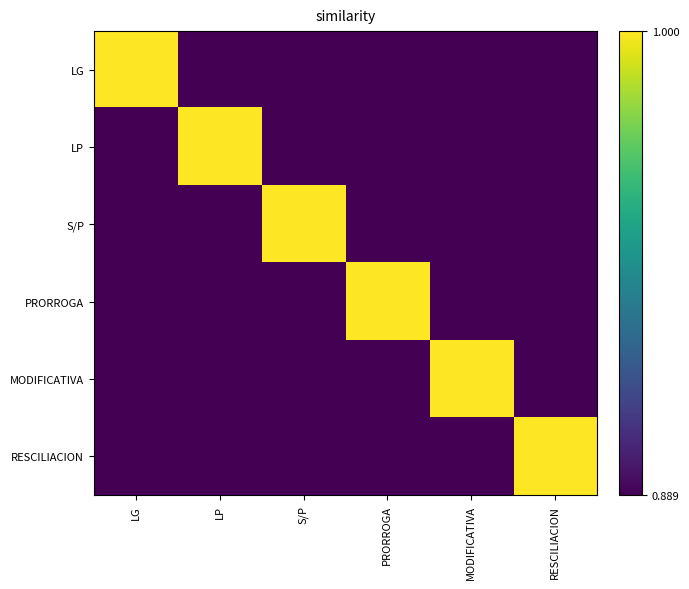

Reading left to right, transcribe all the data shown in this chart.

LG: LG=1.0	LP=0.9	S/P=0.9	PRORROGA=0.9	MODIFICATIVA=0.9	RESCILIACION=0.9
LP: LG=0.9	LP=1.0	S/P=0.9	PRORROGA=0.9	MODIFICATIVA=0.9	RESCILIACION=0.9
S/P: LG=0.9	LP=0.9	S/P=1.0	PRORROGA=0.9	MODIFICATIVA=0.9	RESCILIACION=0.9
PRORROGA: LG=0.9	LP=0.9	S/P=0.9	PRORROGA=1.0	MODIFICATIVA=0.9	RESCILIACION=0.9
MODIFICATIVA: LG=0.9	LP=0.9	S/P=0.9	PRORROGA=0.9	MODIFICATIVA=1.0	RESCILIACION=0.9
RESCILIACION: LG=0.9	LP=0.9	S/P=0.9	PRORROGA=0.9	MODIFICATIVA=0.9	RESCILIACION=1.0